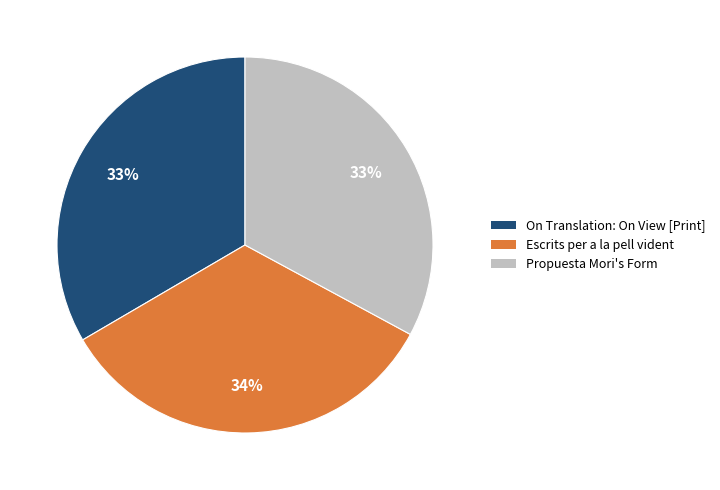

The Propuesta Mori's Form slice represents 47% of the pie. True or false?

False